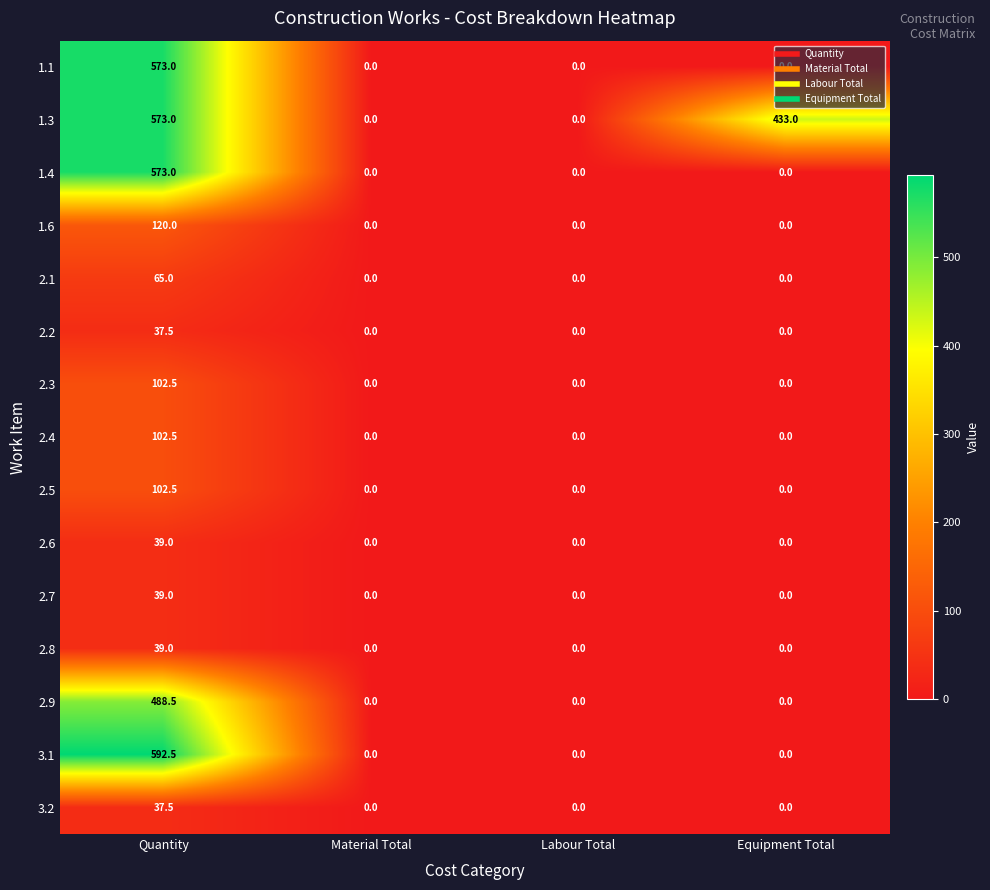

What is the spread (max minus min) of values at Quantity?

555.0